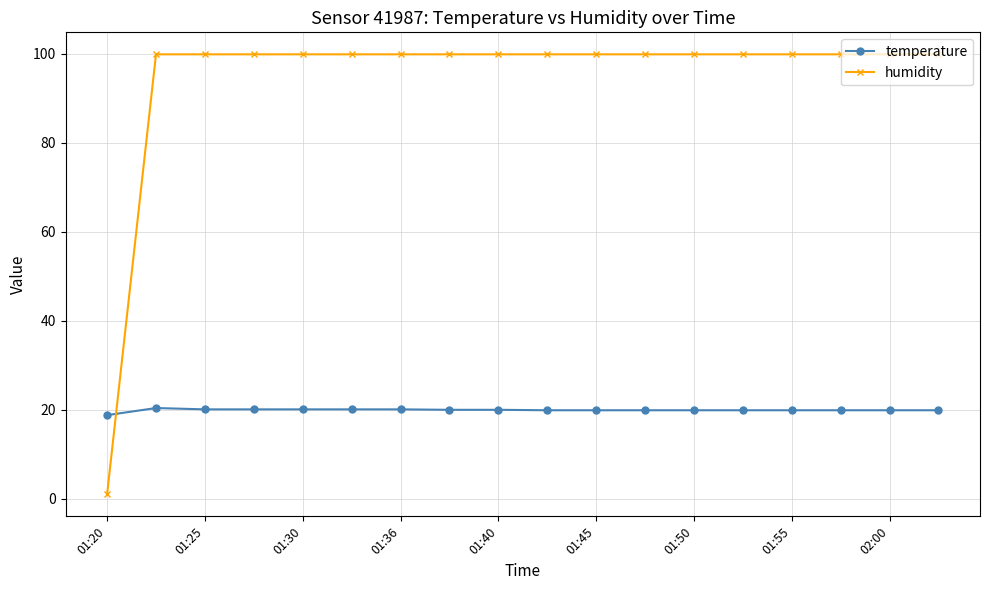

List the series in order of their peak value, highest first.

humidity, temperature